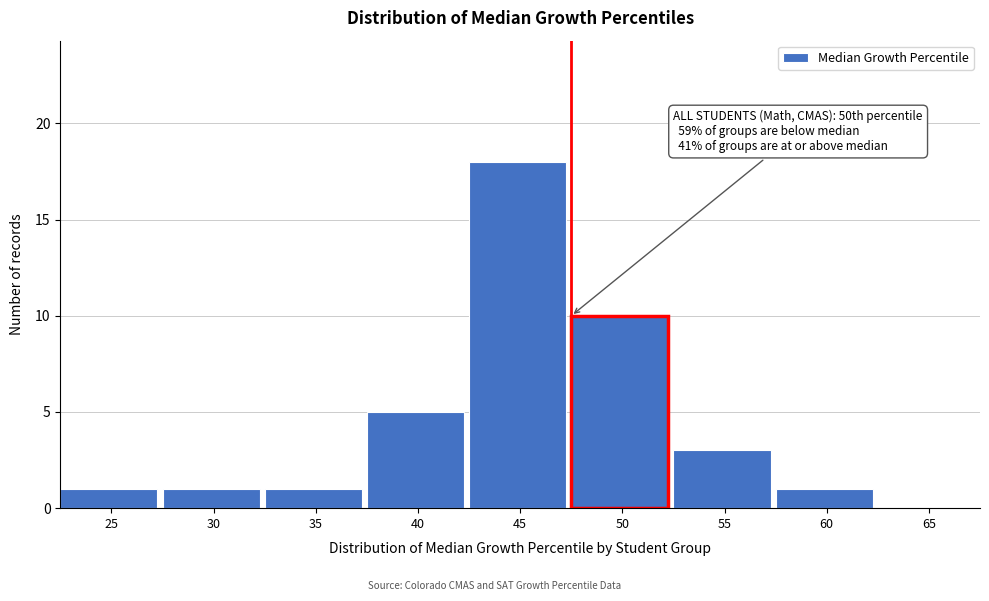

Reading right to left, what are all the values shown in this chart?

65=0	60=1	55=3	50=10	45=18	40=5	35=1	30=1	25=1